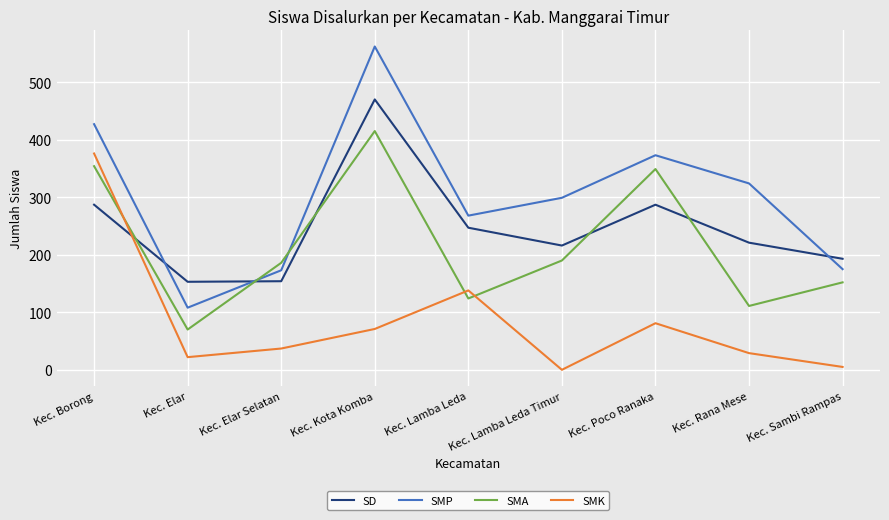

Which series has the largest range (max minus min)?

SMP